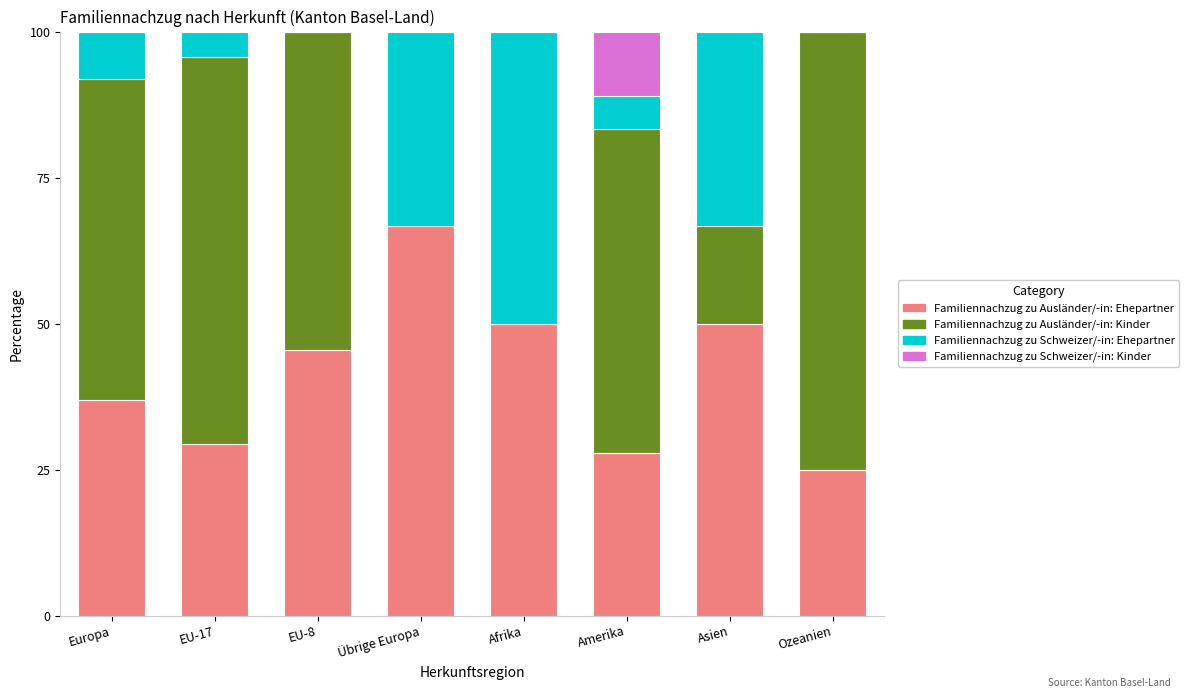

Are the bars grouped side by side (vs. stacked)?

No